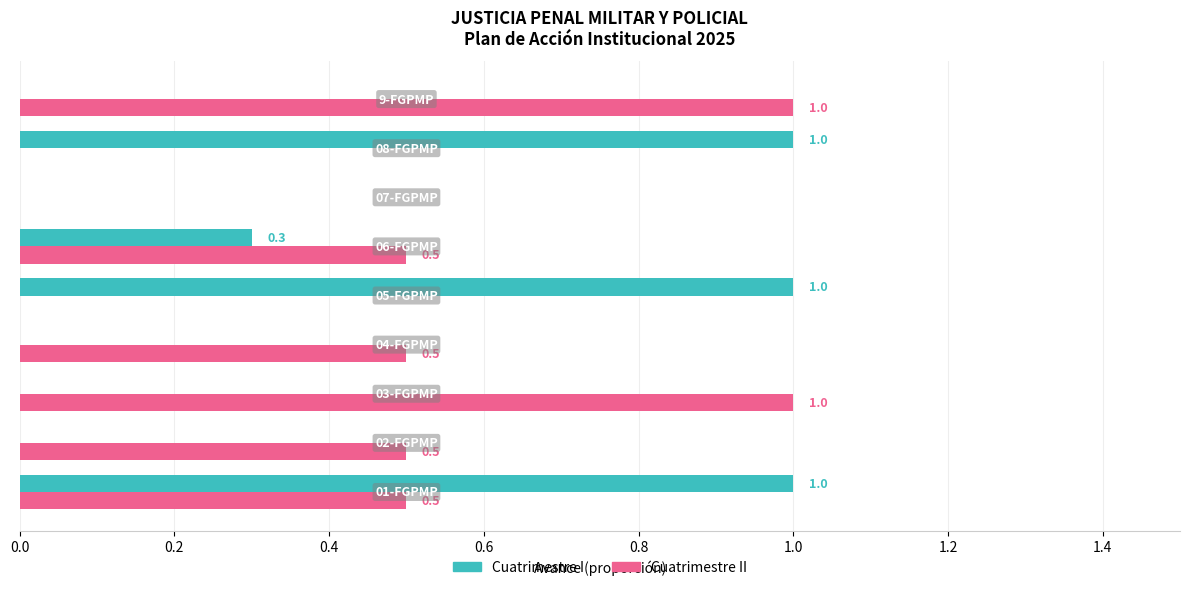

Which series has the largest total across all categories?

Cuatrimestre II